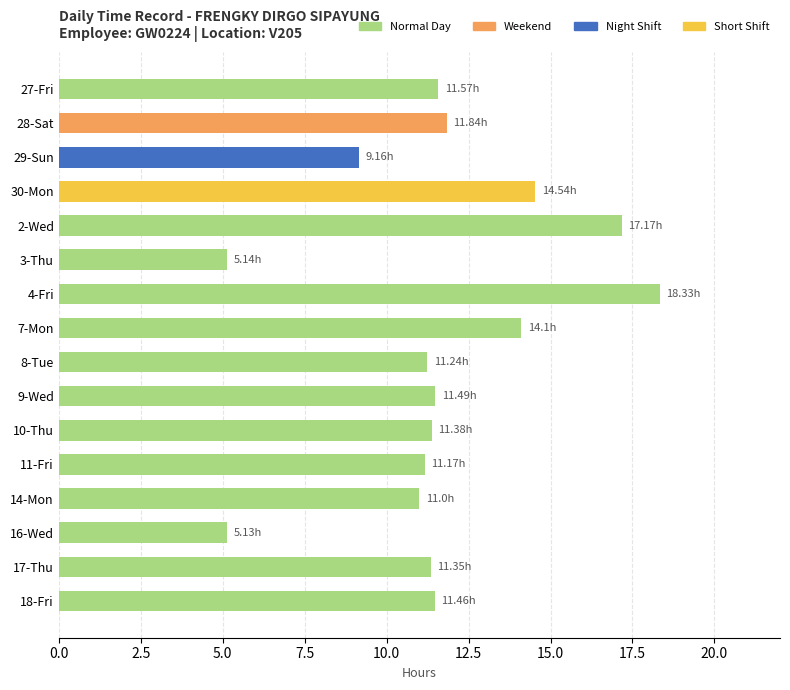

What is the change in value from 9-Wed to 14-Mon?

-0.5